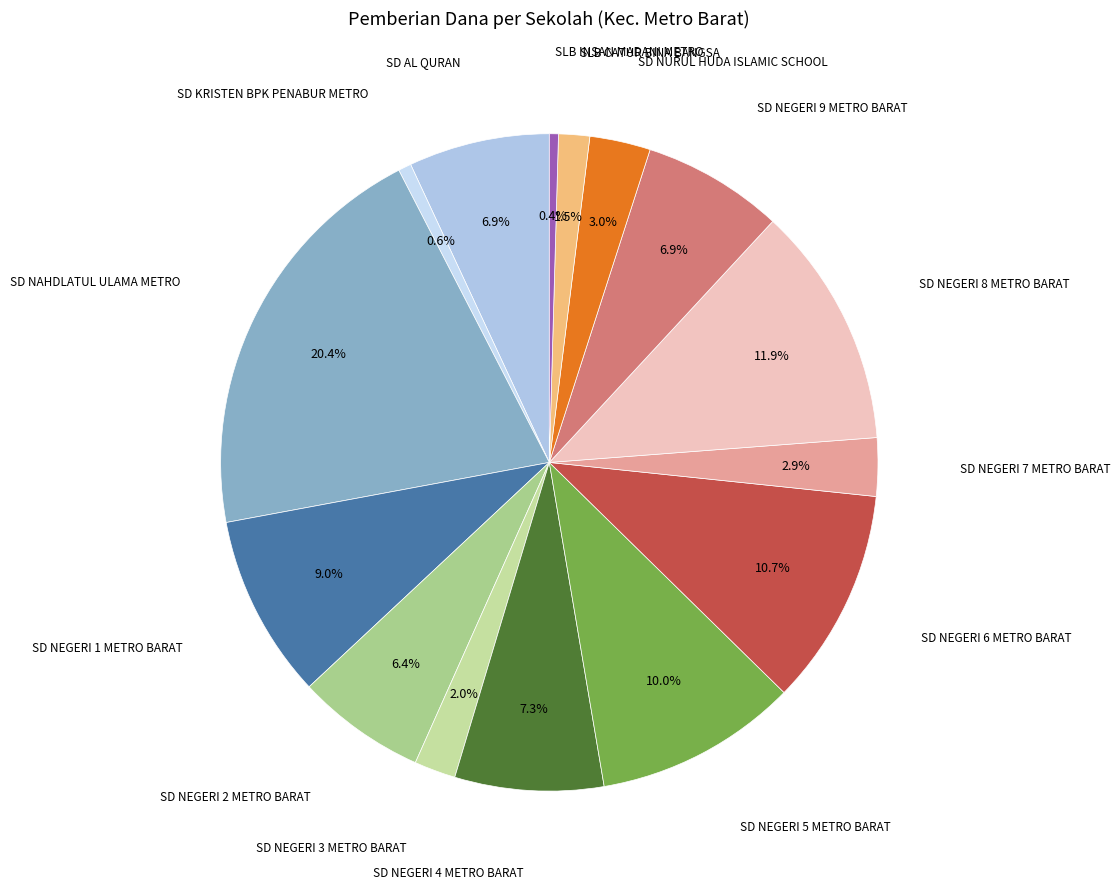

To the nearest percent, what is the difference between the largest and smallest slice percentages?

20%